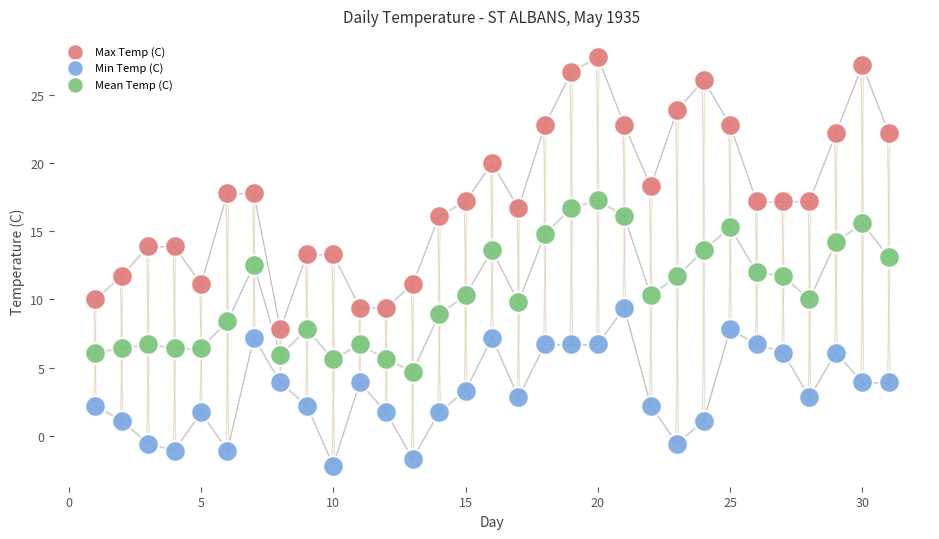

Across all data points, what is the range of X values (max minus min)?

30.0